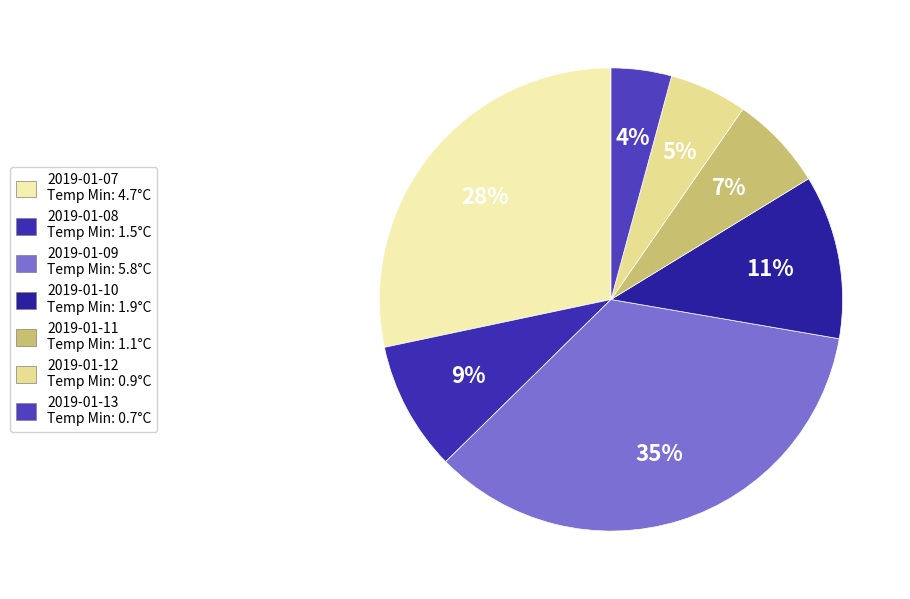

Does any single category account for the majority?

No